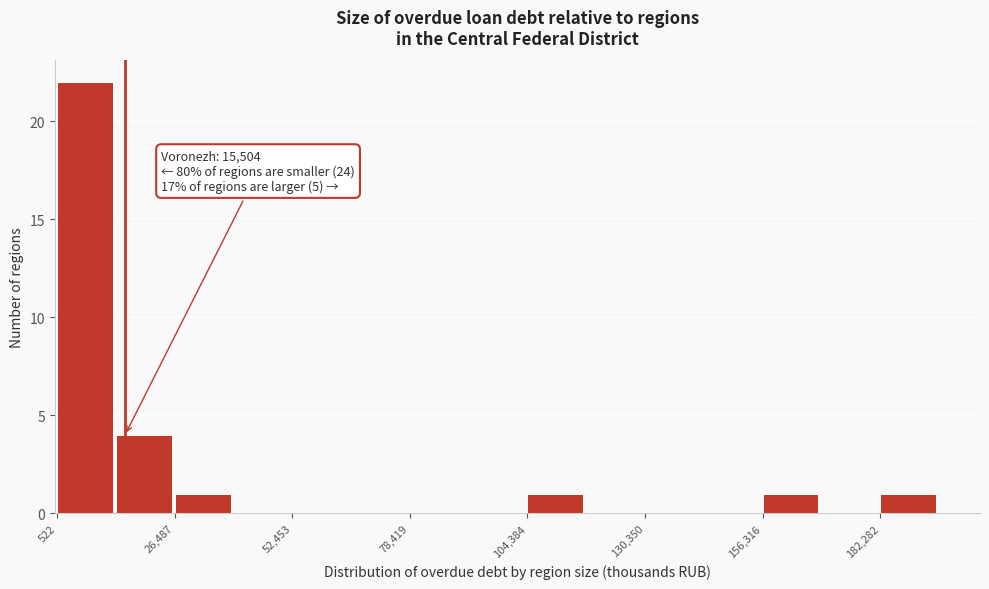

Around what value on the x-axis is the tallest bar? Give the approximate position of its centre, as read against the axis.

5000